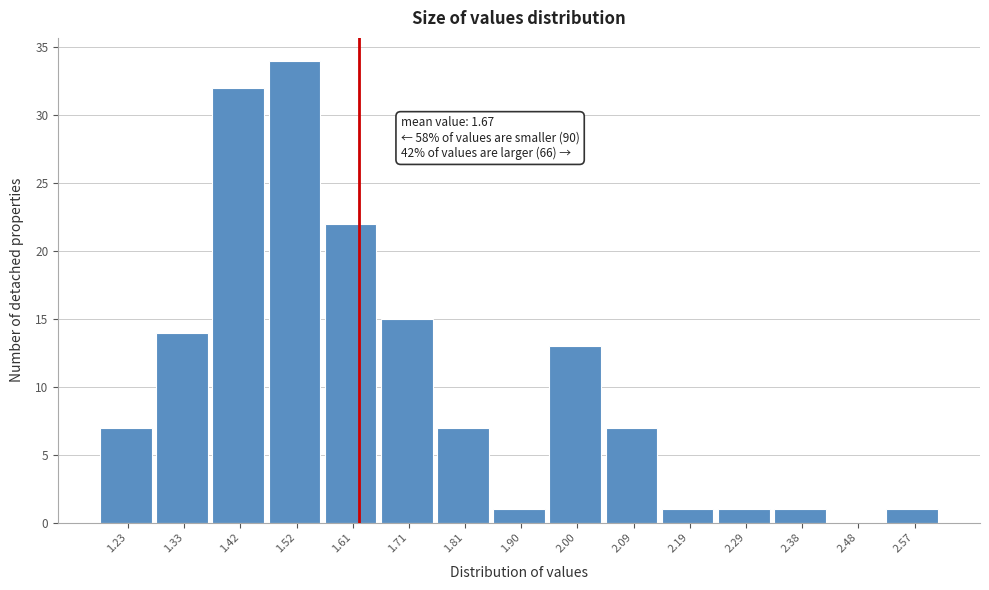

Reading left to right, extract all data points from this chart.

1.23=7	1.33=14	1.42=32	1.52=34	1.61=22	1.71=15	1.81=7	1.90=1	2.00=13	2.09=7	2.19=1	2.29=1	2.38=1	2.48=0	2.57=1